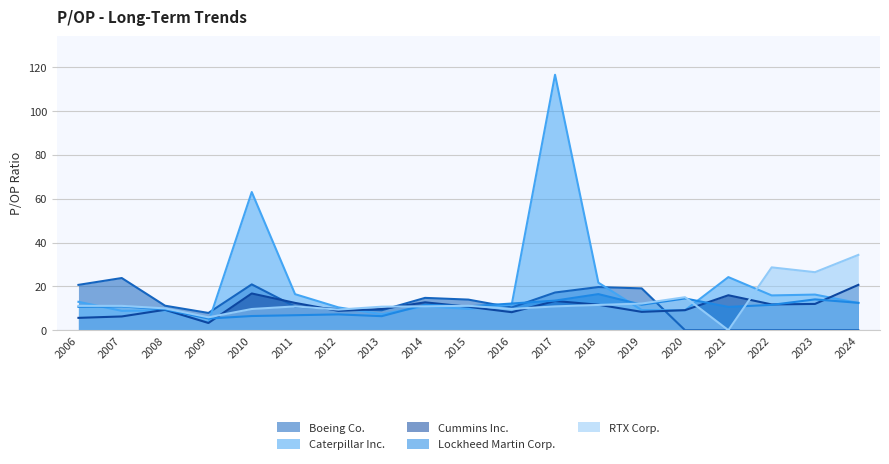

Rank the series at 2015 from lowest to highest value.

Caterpillar Inc., Cummins Inc., Lockheed Martin Corp., RTX Corp., Boeing Co.